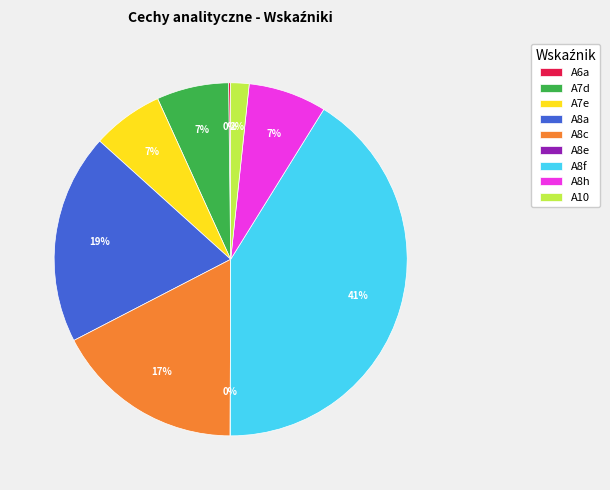

Between A8c and A10, which is larger?

A8c